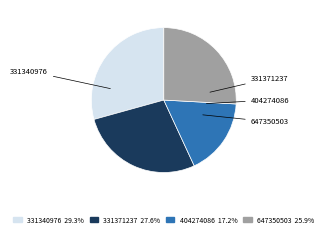

Which slice is the largest?

331340976